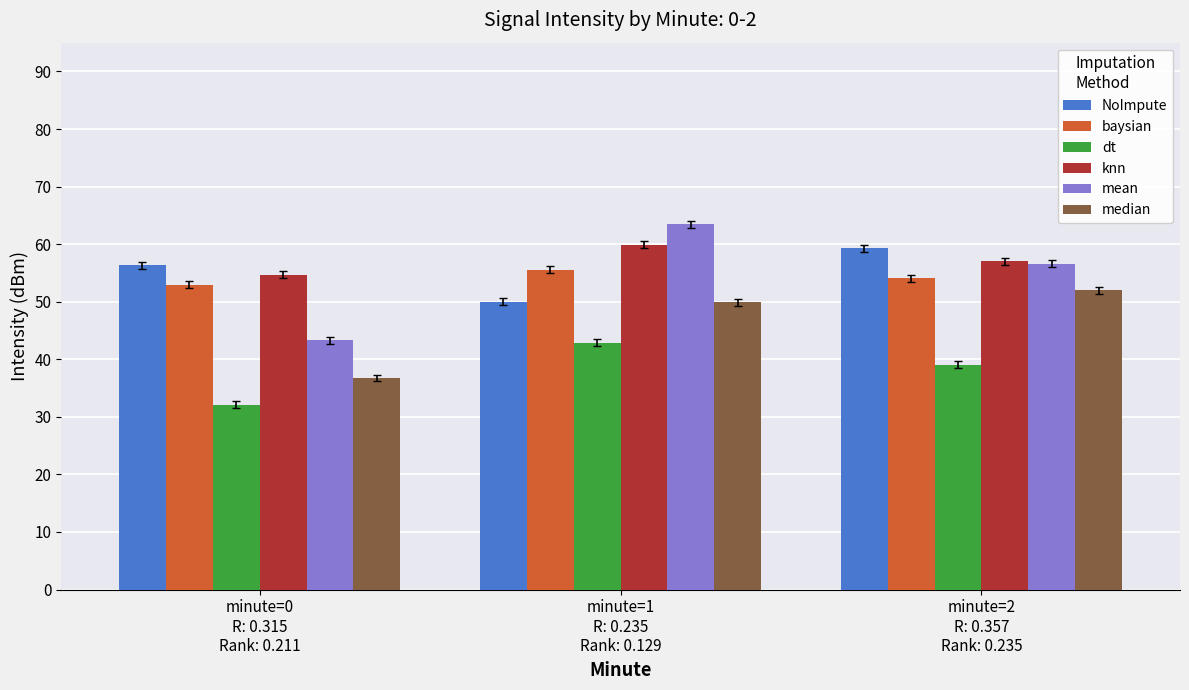

Where does the baysian series first go above 54?

minute=1
R: 0.235
Rank: 0.129